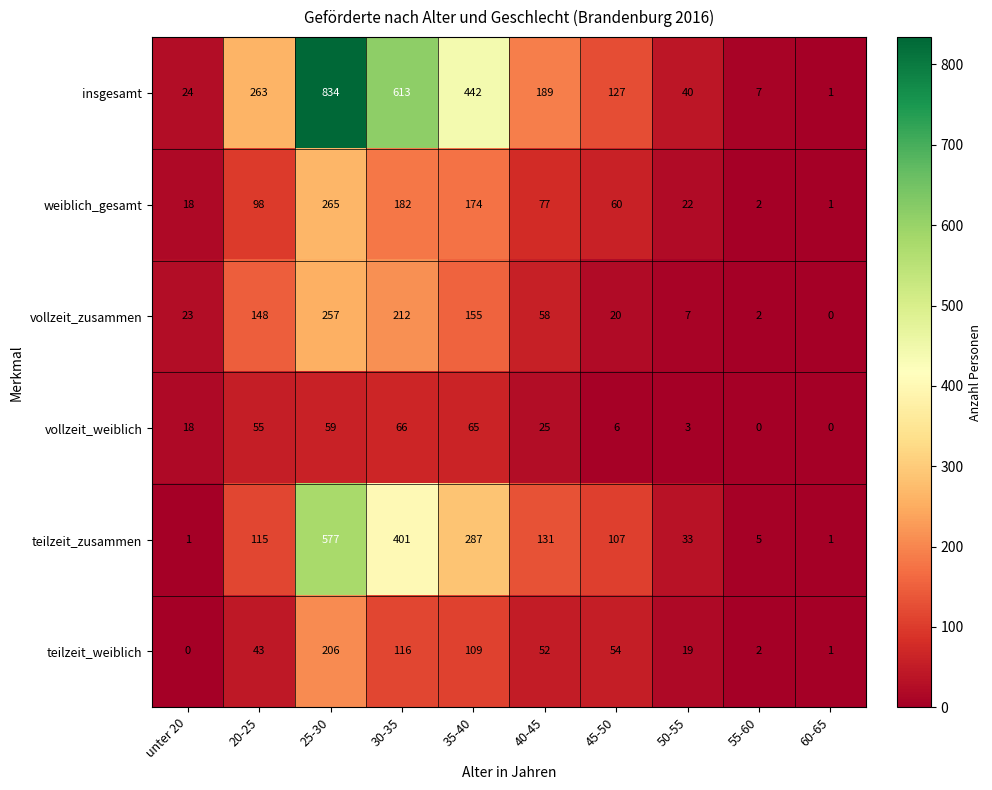

What is the spread (max minus min) of values at 25-30?

775